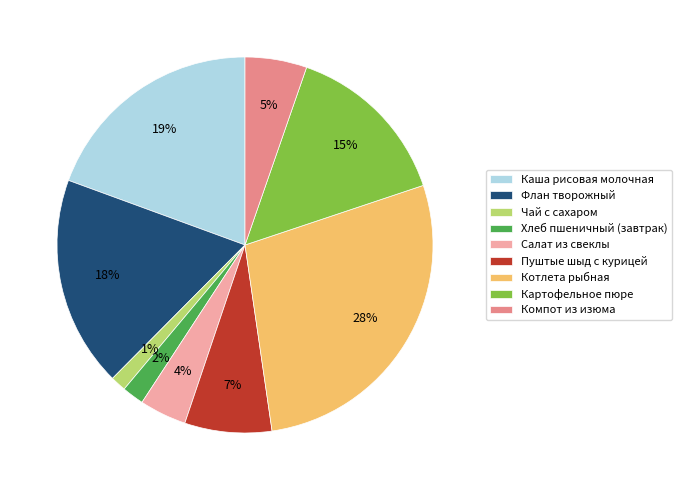

What percentage is the Чай с сахаром slice, to the nearest percent?

1%